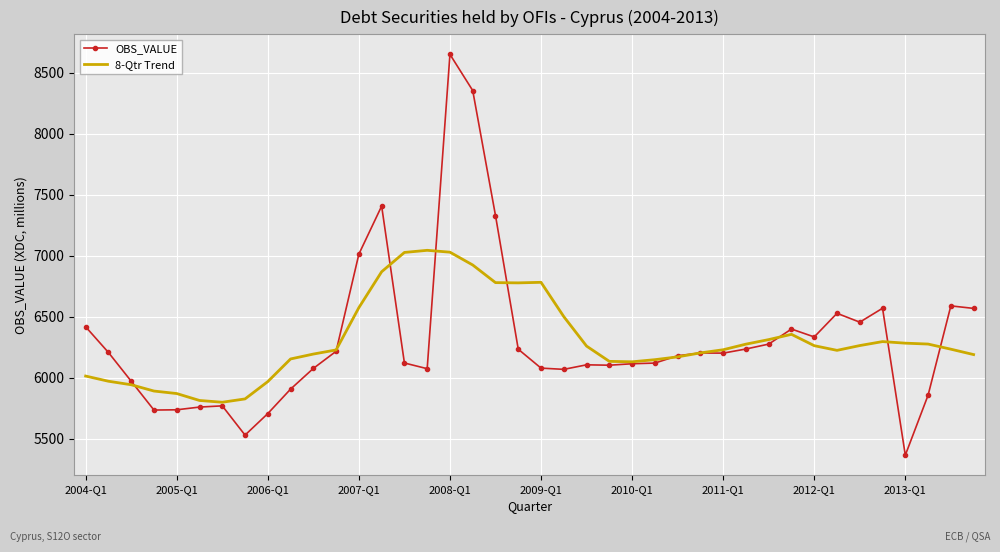

Rank the series by their maximum value, from highest to lowest.

OBS_VALUE, 8-Qtr Trend